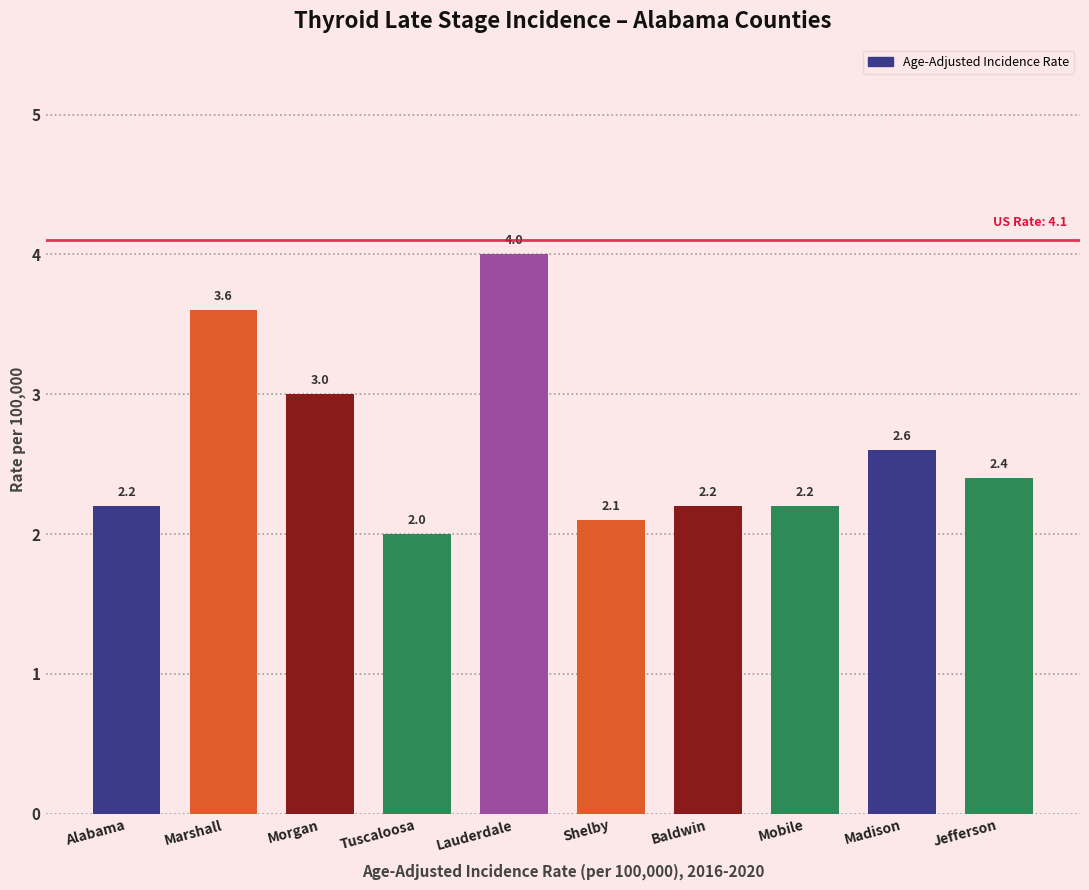

Reading left to right, what are all the values shown in this chart?

Alabama=2.2	Marshall=3.6	Morgan=3.0	Tuscaloosa=2.0	Lauderdale=4.0	Shelby=2.1	Baldwin=2.2	Mobile=2.2	Madison=2.6	Jefferson=2.4